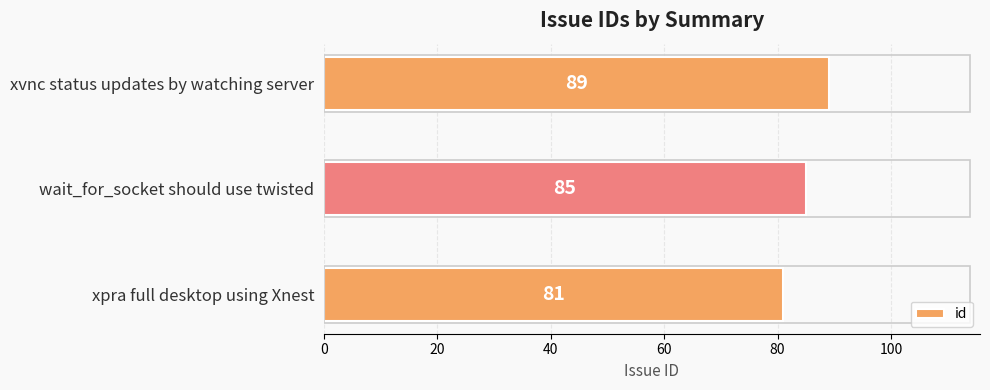

What is the maximum value shown in the chart?

89